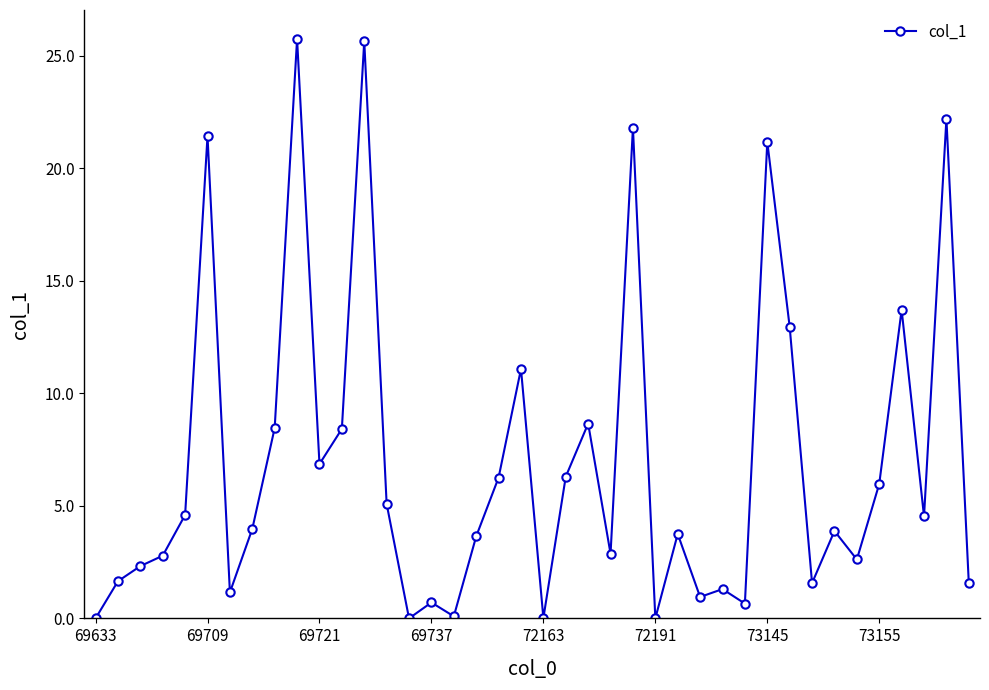

True or false: there are more than 2 points higher than both neighbors.

True